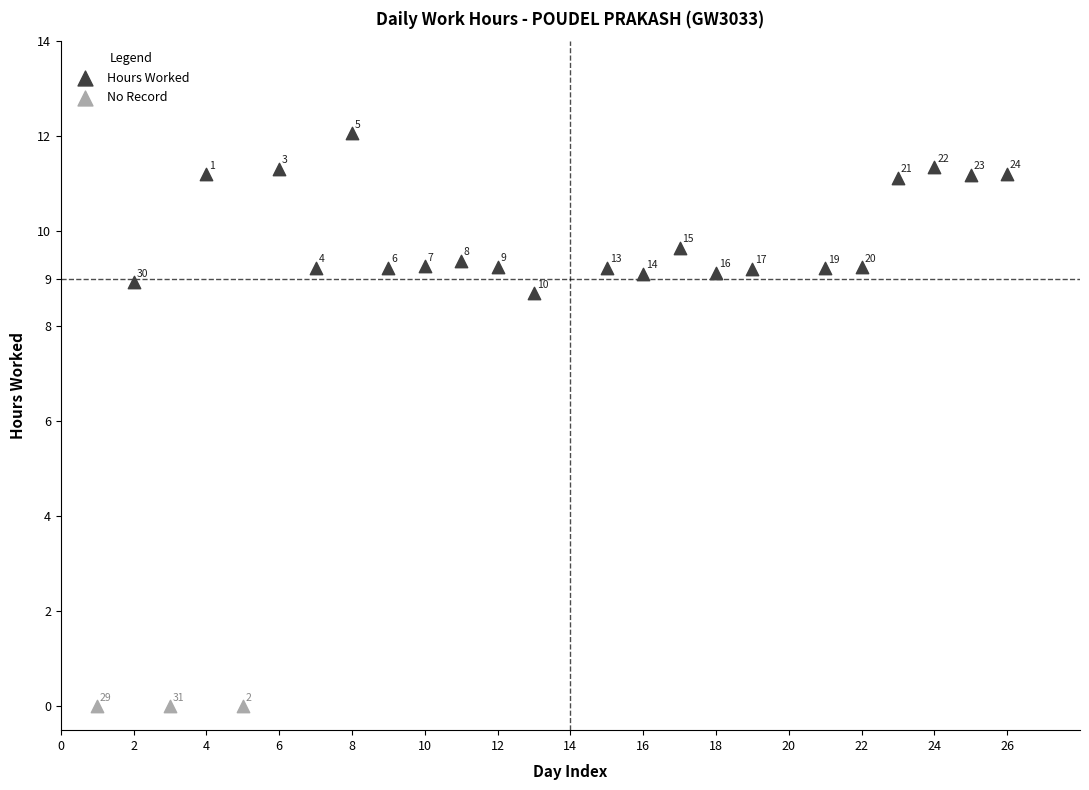

Which series contains the lowest Y value?

No Record